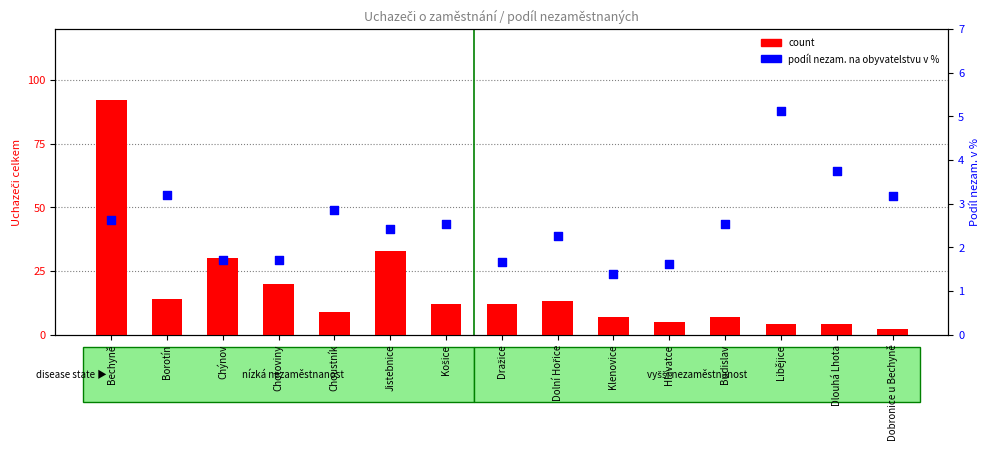

What are all the series names shown in the legend?

count, podíl nezam. na obyvatelstvu v %